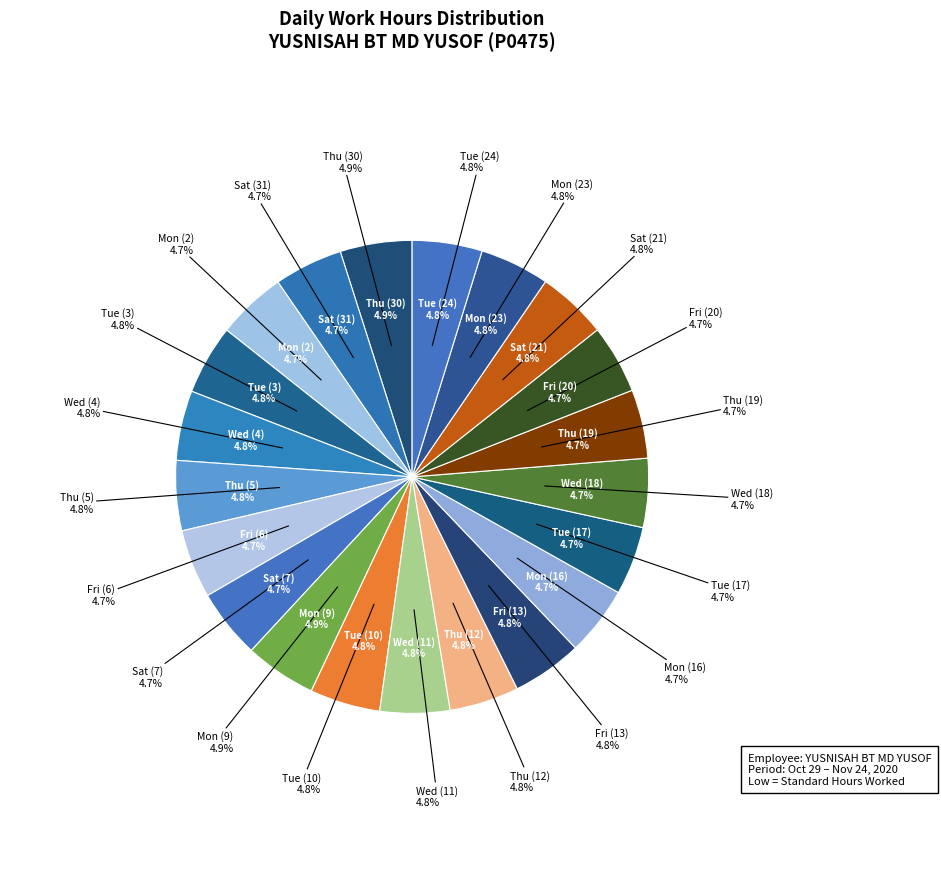

Does Fri (6) represent more than half of the total?

No